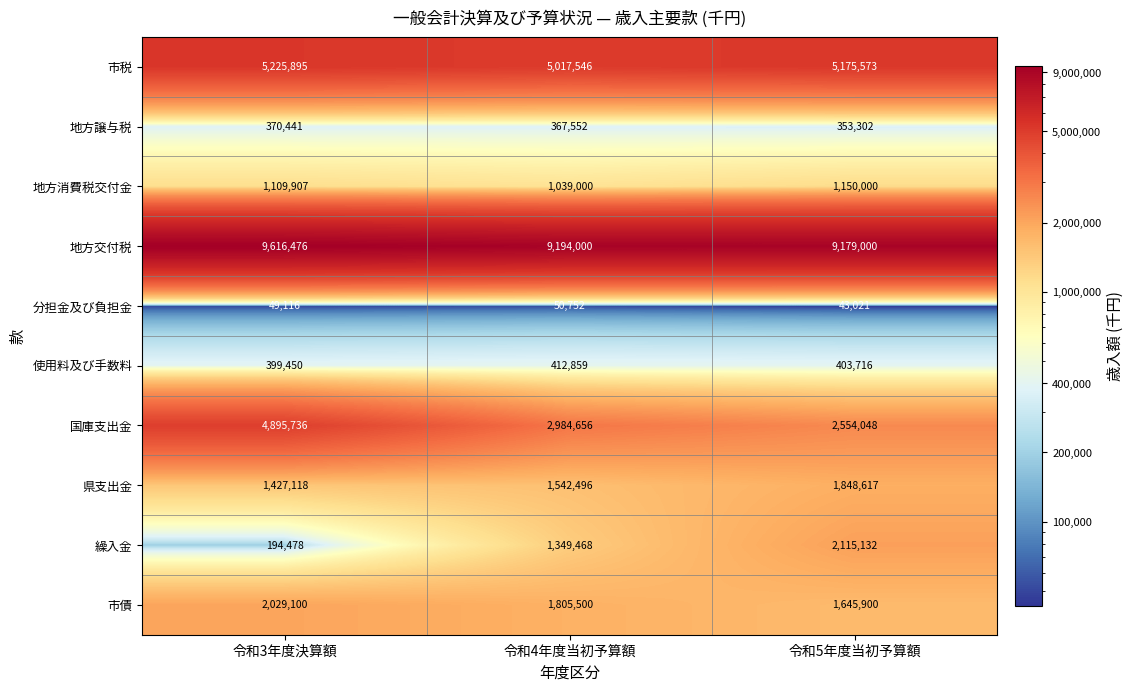

Reading left to right, extract all data points from this chart.

市税: 令和3年度決算額=5225895	令和4年度当初予算額=5017546	令和5年度当初予算額=5175573
地方譲与税: 令和3年度決算額=370441	令和4年度当初予算額=367552	令和5年度当初予算額=353302
地方消費税交付金: 令和3年度決算額=1109907	令和4年度当初予算額=1039000	令和5年度当初予算額=1150000
地方交付税: 令和3年度決算額=9616476	令和4年度当初予算額=9194000	令和5年度当初予算額=9179000
分担金及び負担金: 令和3年度決算額=49116	令和4年度当初予算額=50752	令和5年度当初予算額=43021
使用料及び手数料: 令和3年度決算額=399450	令和4年度当初予算額=412859	令和5年度当初予算額=403716
国庫支出金: 令和3年度決算額=4895736	令和4年度当初予算額=2984656	令和5年度当初予算額=2554048
県支出金: 令和3年度決算額=1427118	令和4年度当初予算額=1542496	令和5年度当初予算額=1848617
繰入金: 令和3年度決算額=194478	令和4年度当初予算額=1349468	令和5年度当初予算額=2115132
市債: 令和3年度決算額=2029100	令和4年度当初予算額=1805500	令和5年度当初予算額=1645900